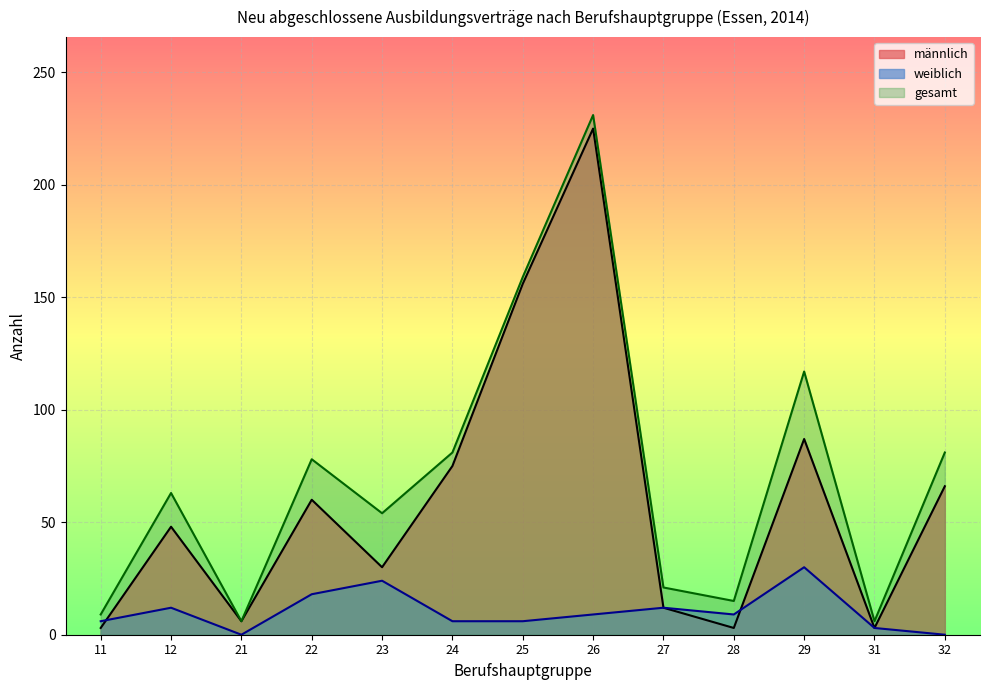

What value does the weiblich series have at 29?

30